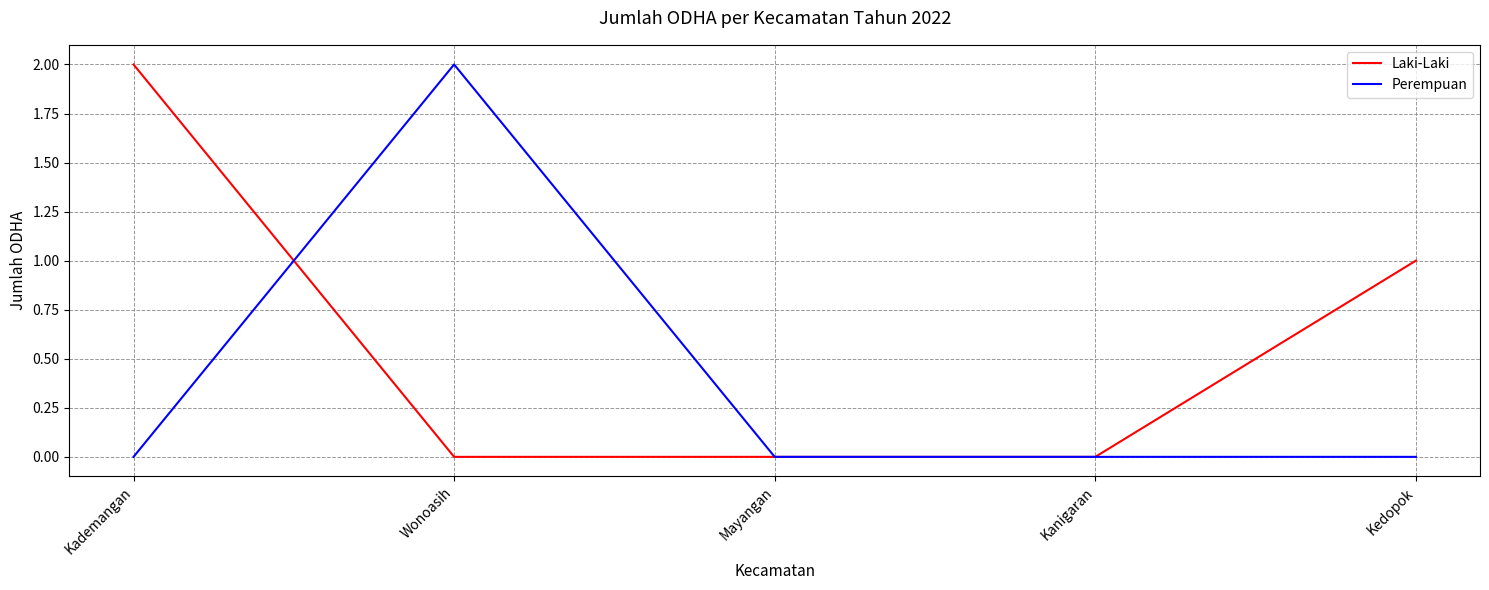

Is this an area chart (filled region under the line)?

No